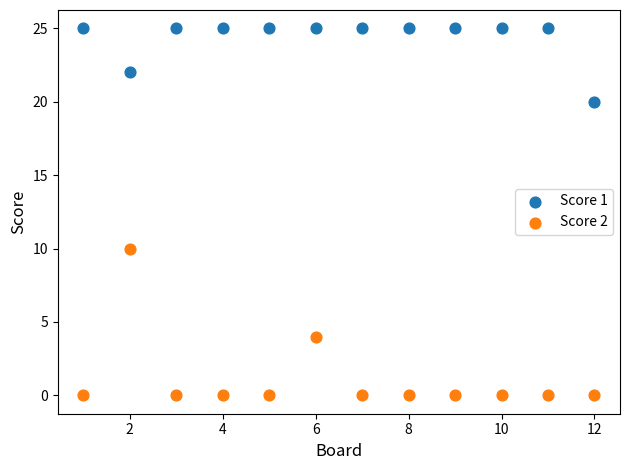

What are all the series names shown in the legend?

Score 1, Score 2